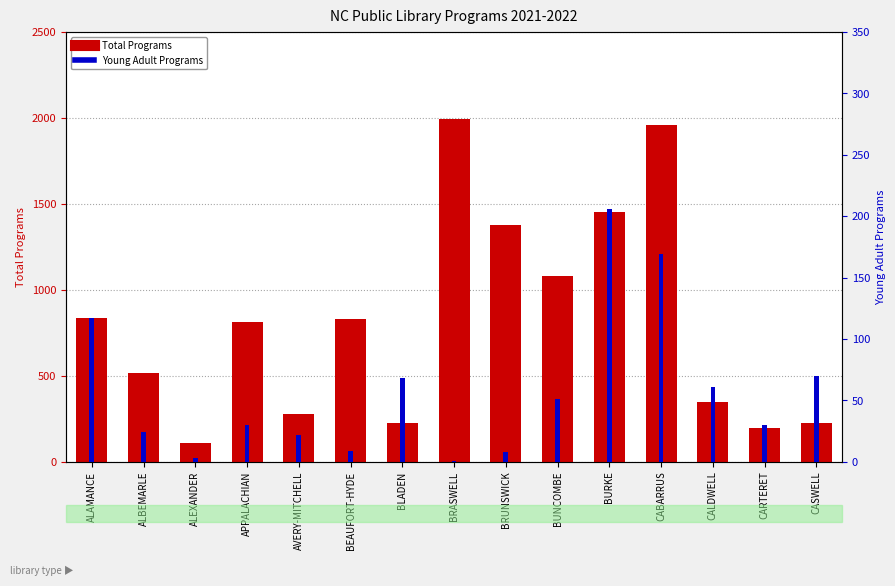

What is the value of the Young Adult Programs bar at the 1st from the left?

117